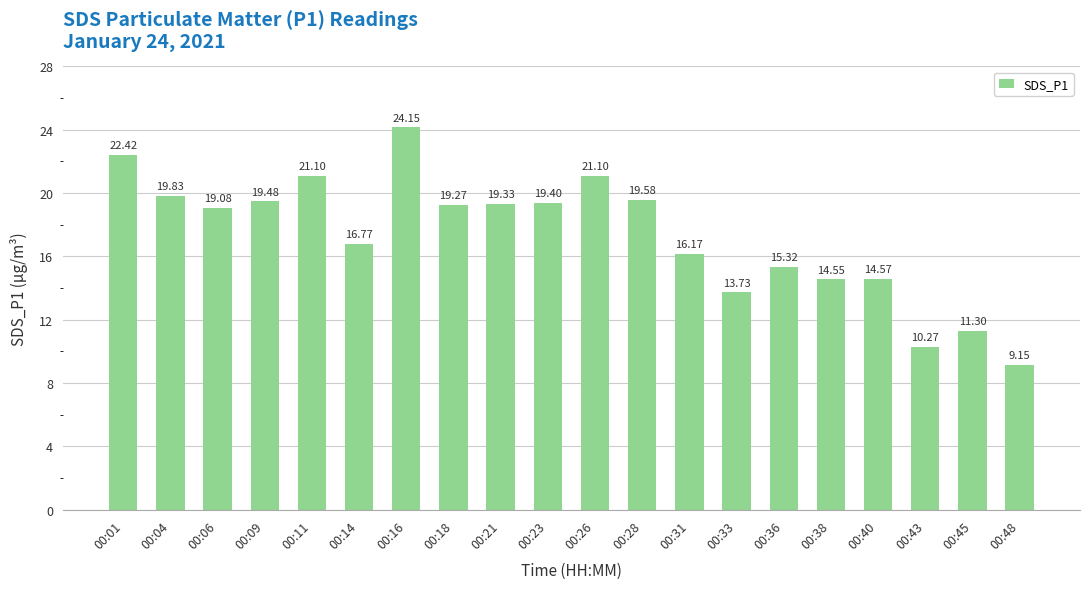

What is the sum of all values?

346.6